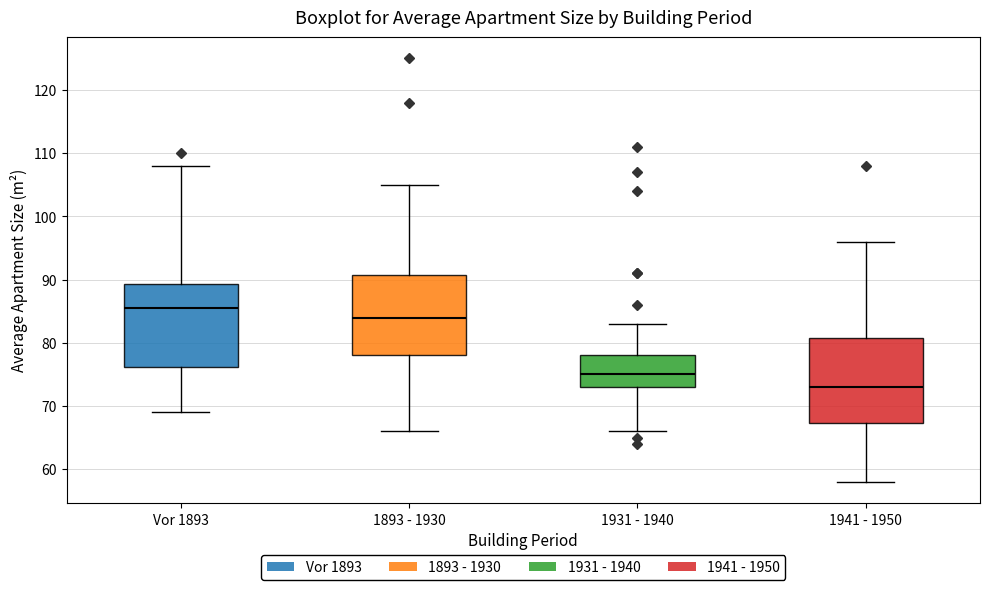

Where does the upper whisker of the box for 1931 - 1940 end on the y-axis? The values are not printed on the chart, so give them approximately, as read against the axis.

83